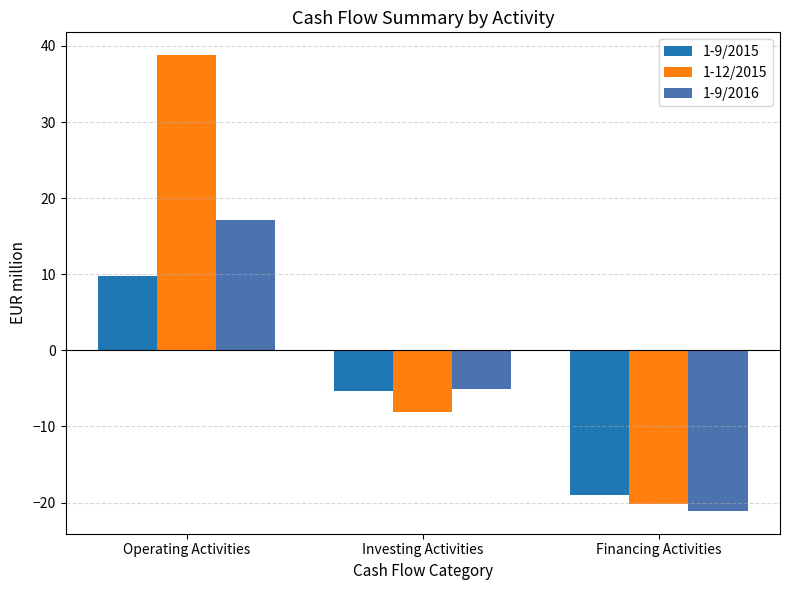

What is the minimum value shown in the chart?

-21.1